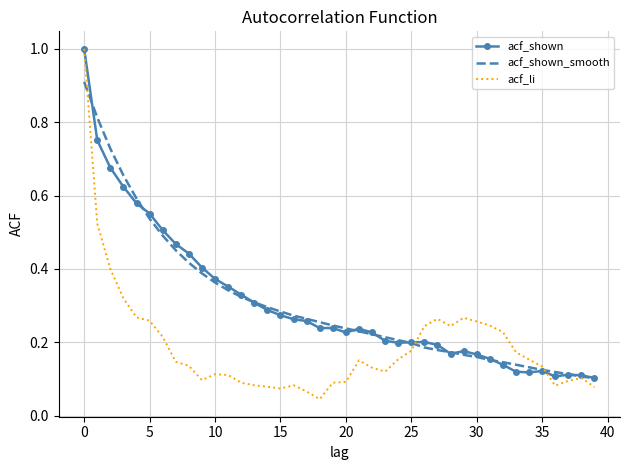

Which series has the largest range (max minus min)?

acf_li